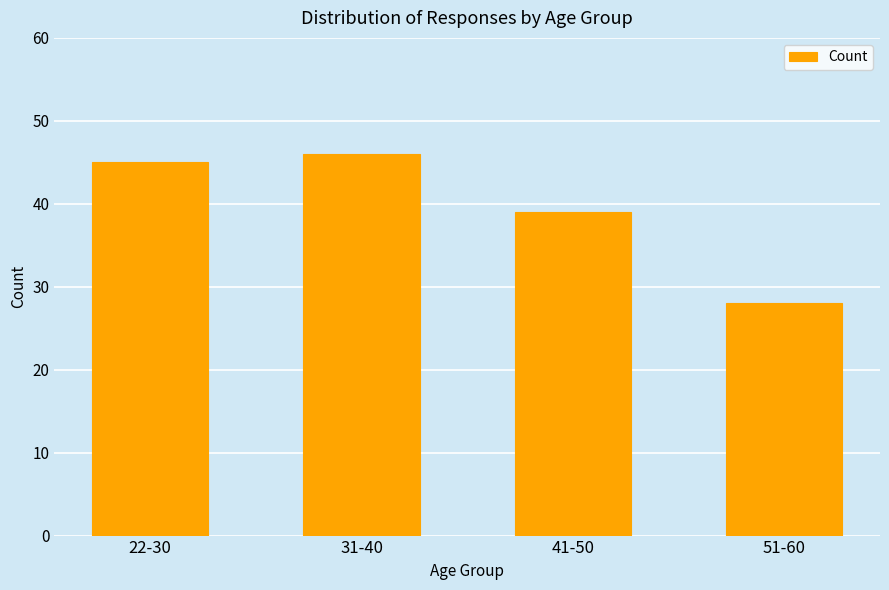

What is the ratio of the value at 51-60 to the value at 22-30?

0.6